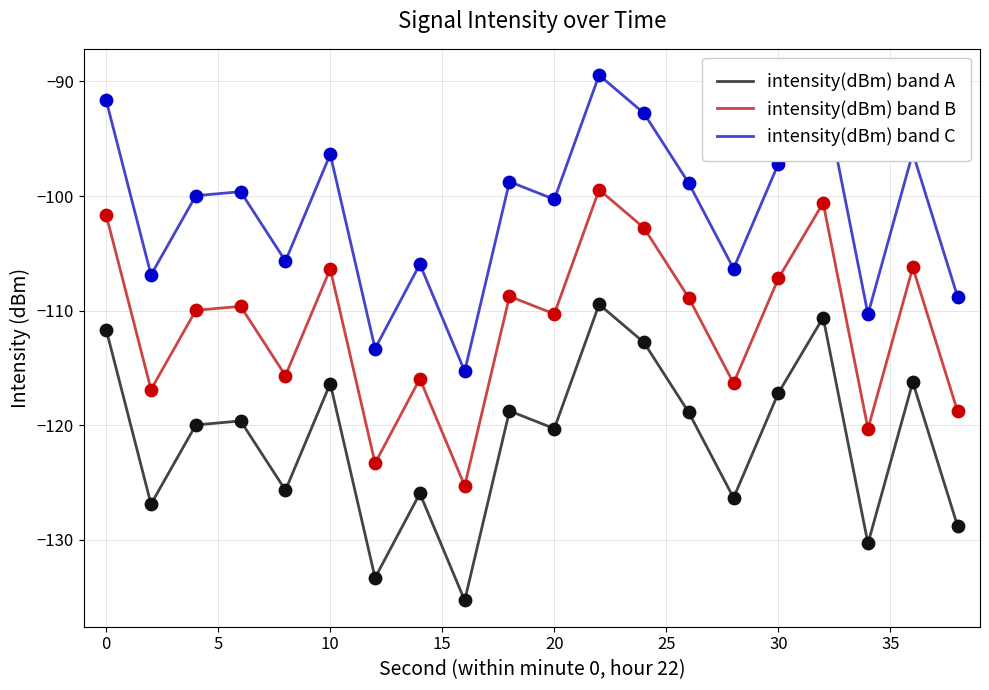

Which series has the largest total across all categories?

intensity(dBm) band C